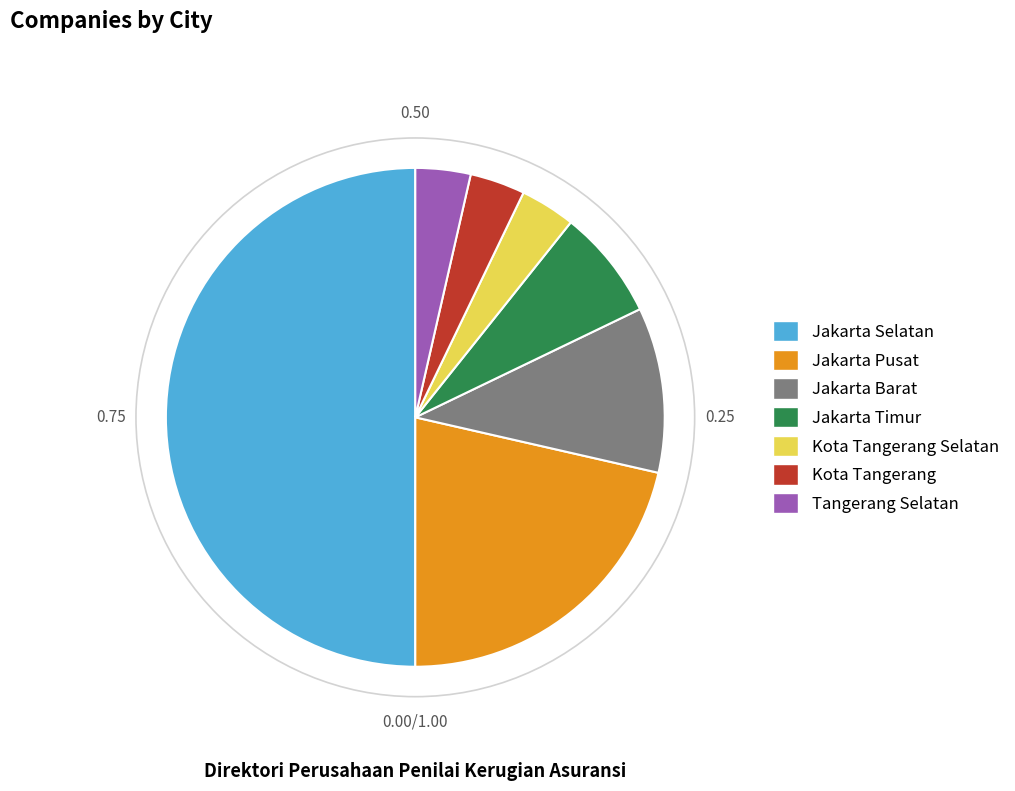

To the nearest percent, what is the average slice percentage?

14%